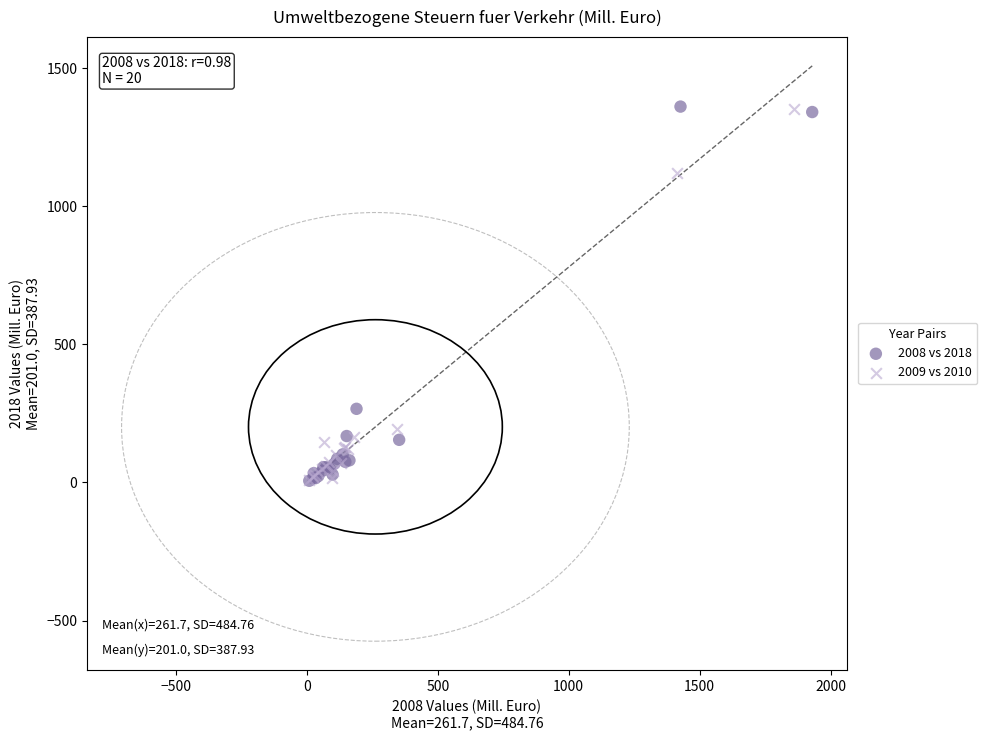

What are all the series names shown in the legend?

2008 vs 2018, 2009 vs 2010